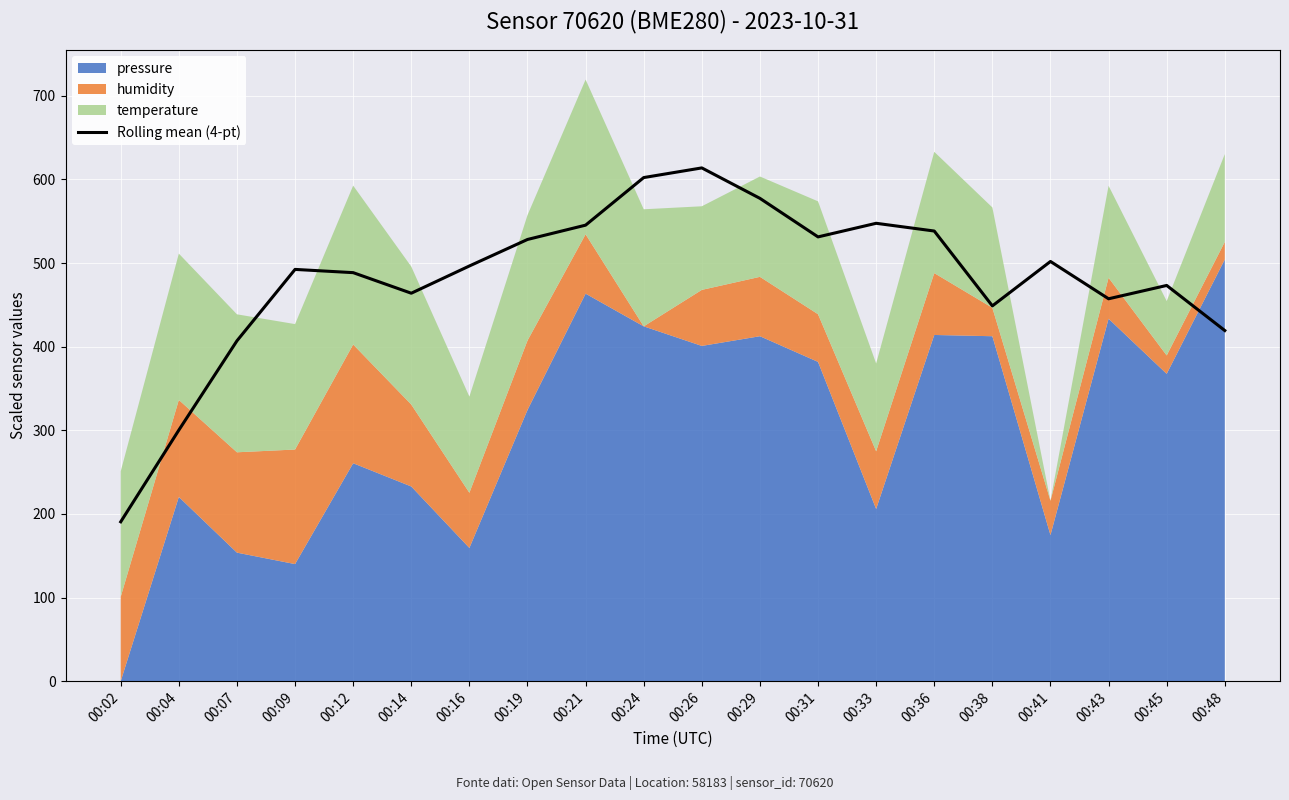

At which category does the data reach its first local valley?

00:14